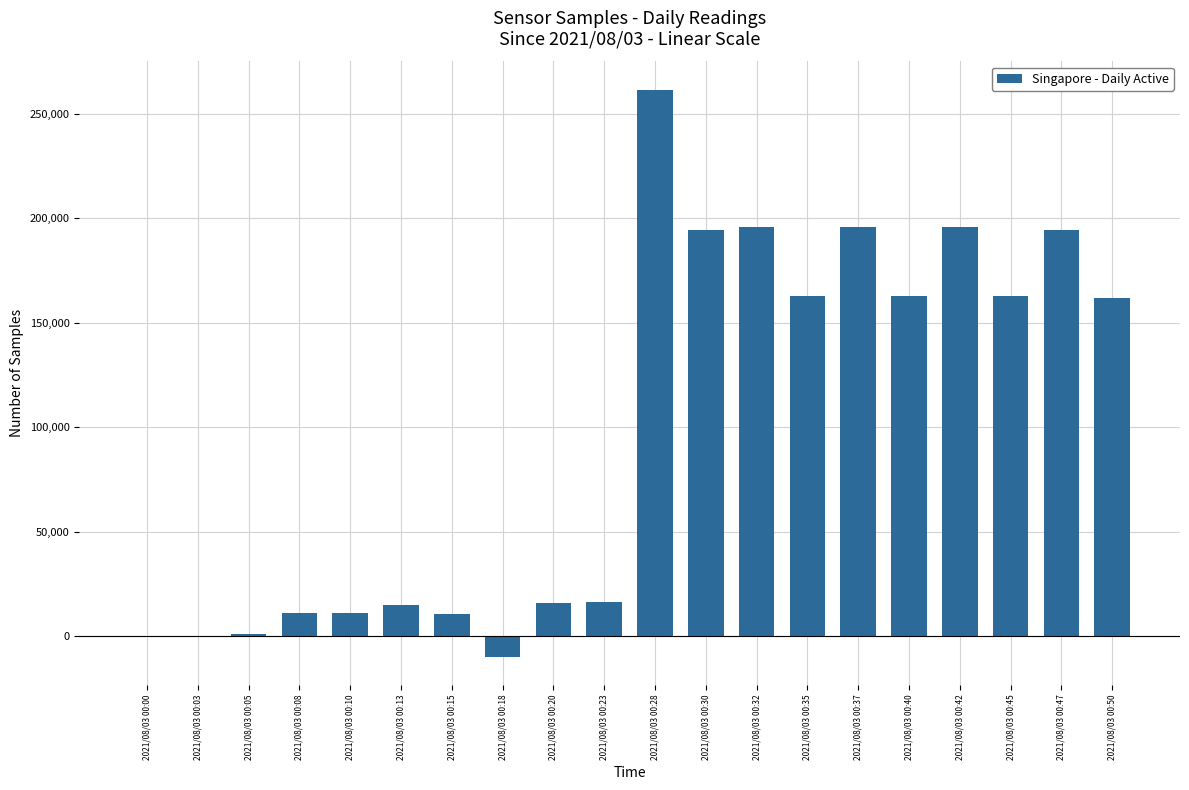

Are the bars horizontal?

No